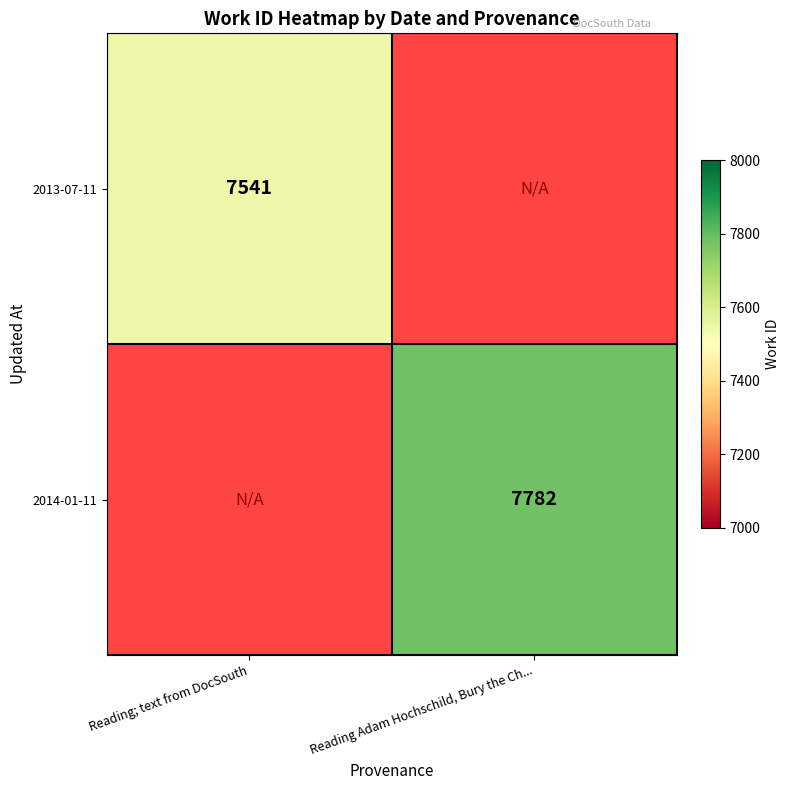

The 2014-01-11 series shows 7782 at Reading Adam Hochschild, Bury the Ch.... True or false?

True